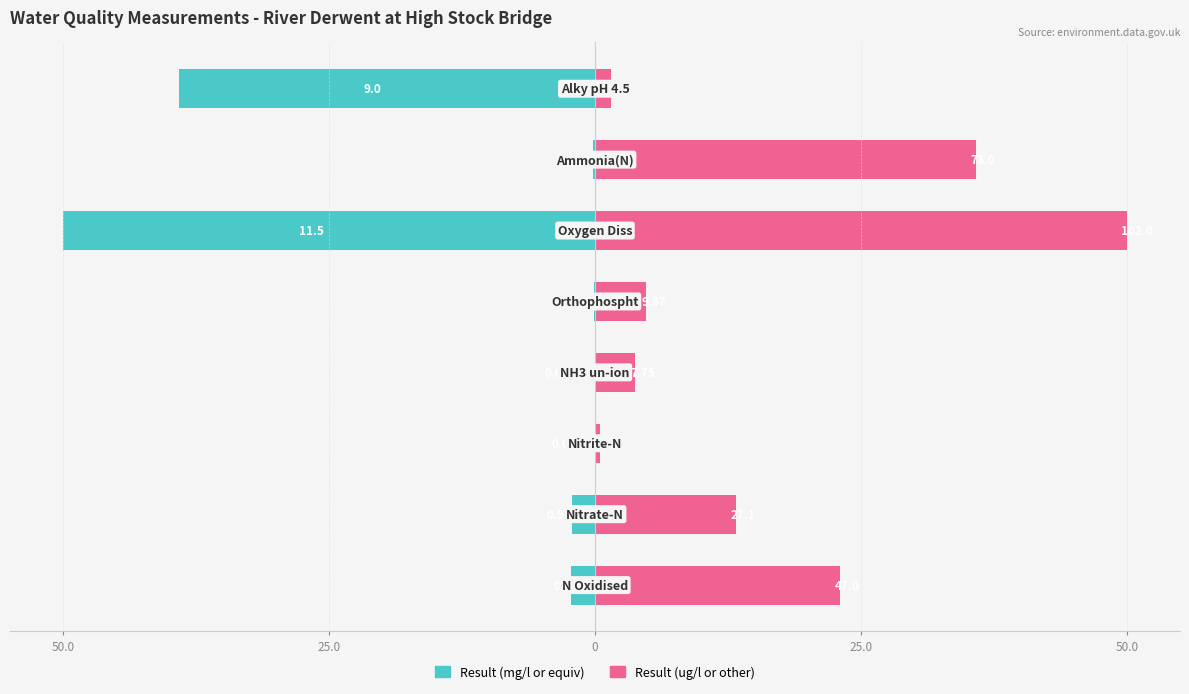

The value of Result (ug/l or other) at 50.0 is 4.8. True or false?

True